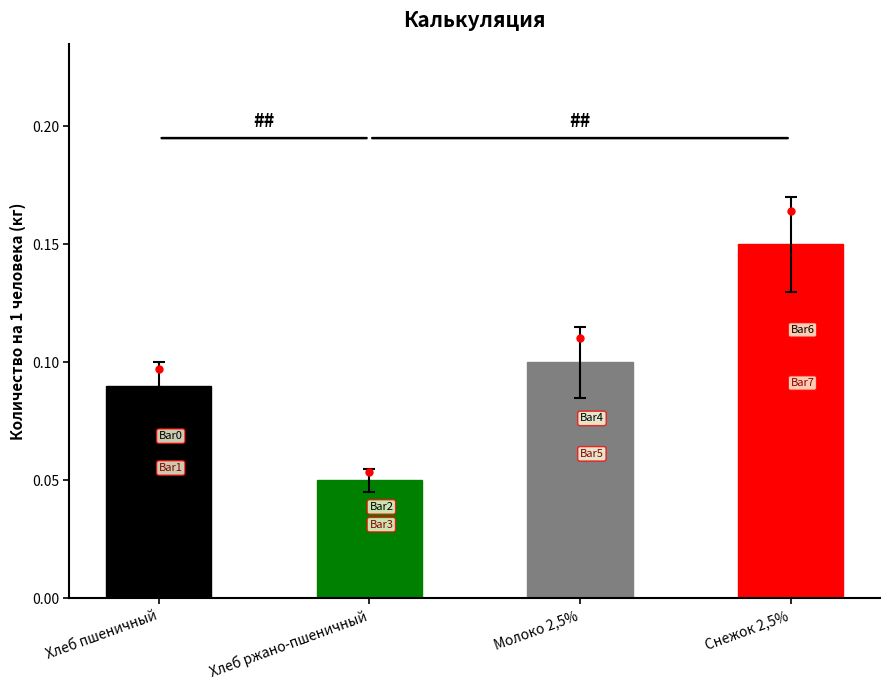

What position from the left is Снежок 2,5%?

4